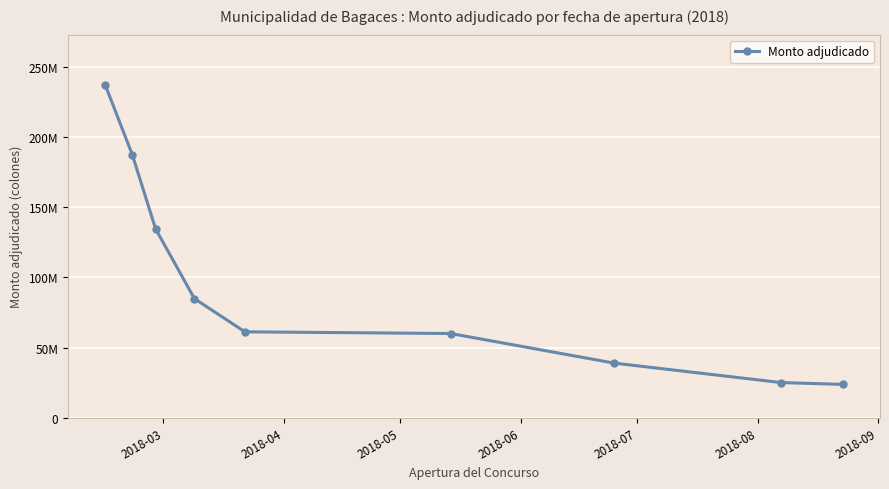

What is the minimum value shown in the chart?

23702441